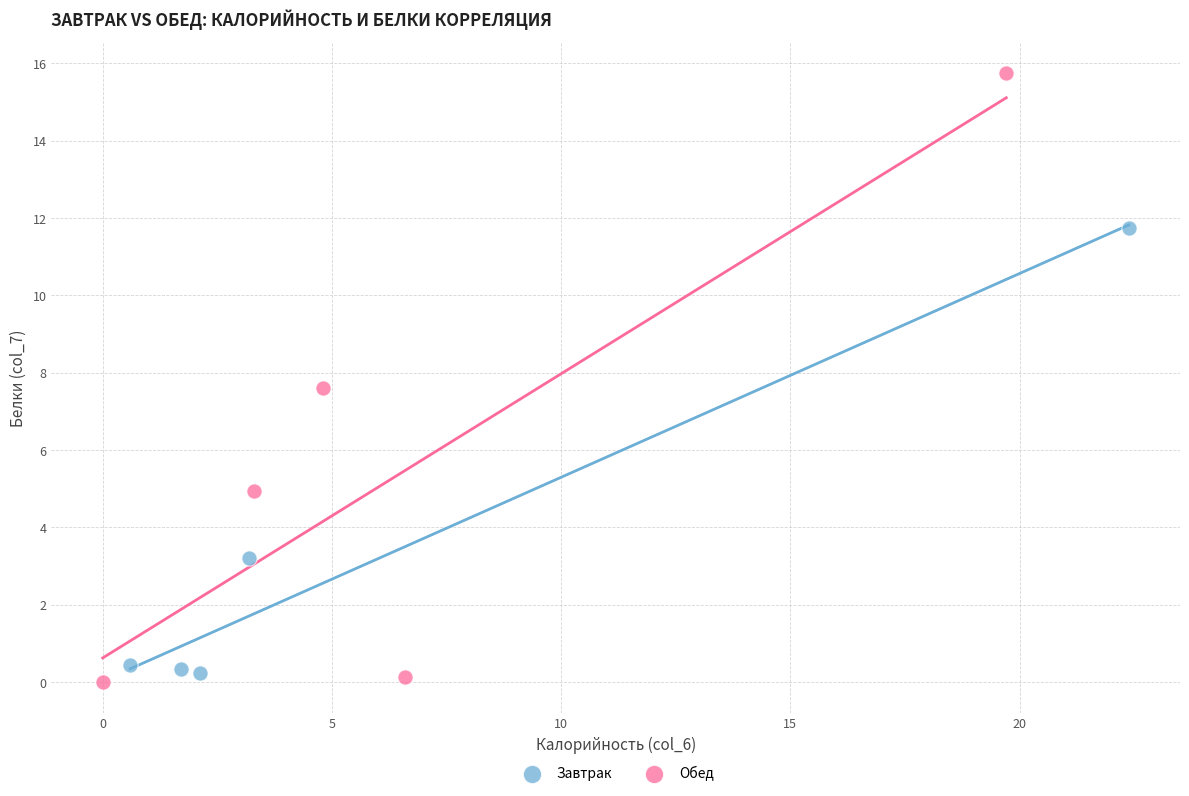

Which series reaches the minimum Y coordinate?

Обед